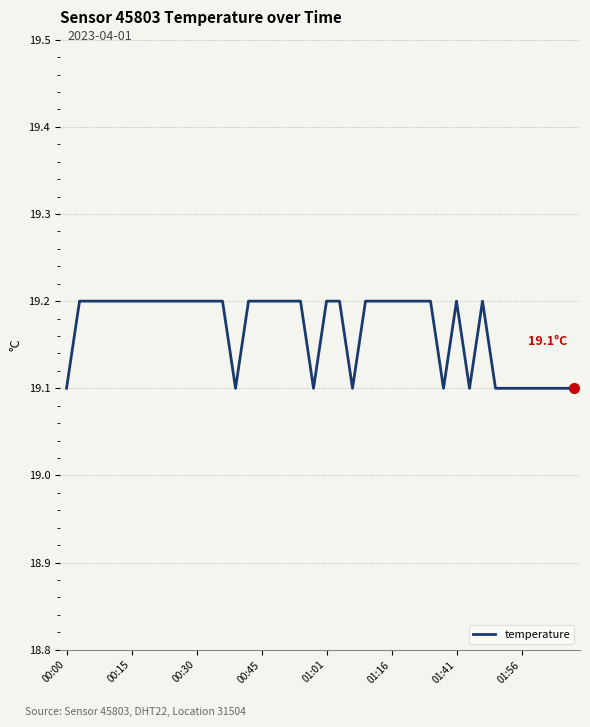

What is the minimum value shown in the chart?

19.1